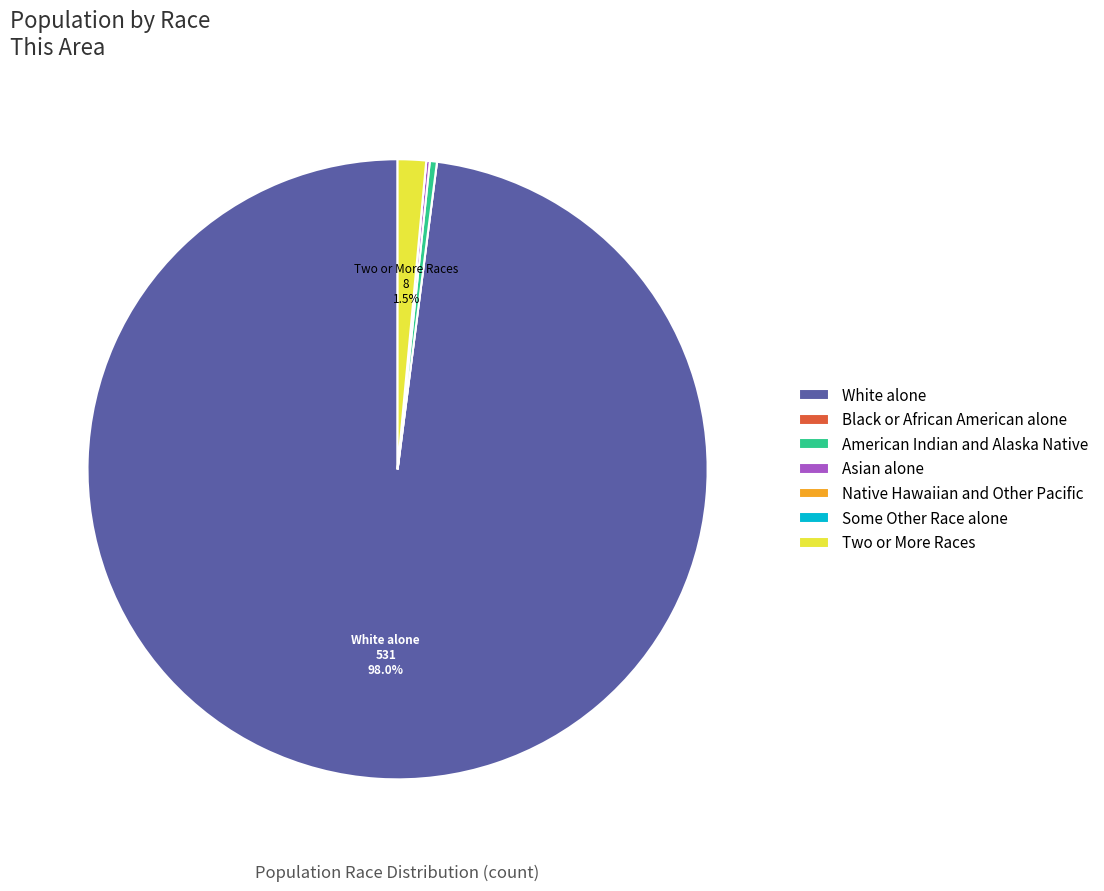

What is the ratio of the value at White alone to the value at American Indian and Alaska Native?

265.5